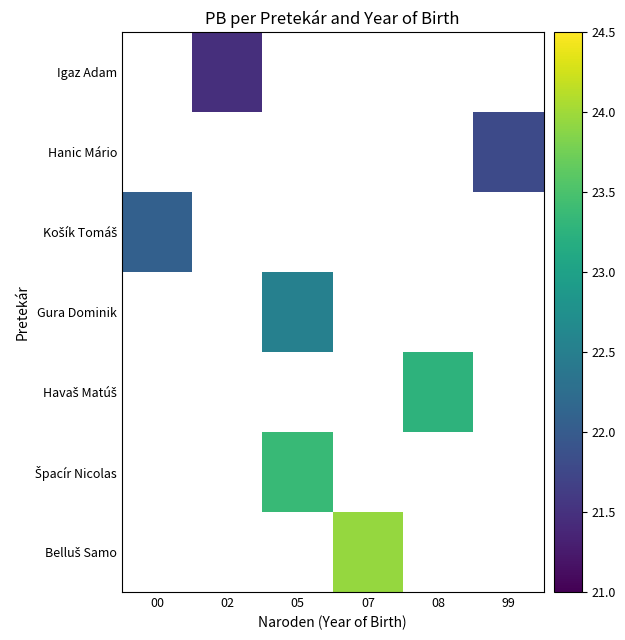

What is the maximum value shown in the chart?

23.9